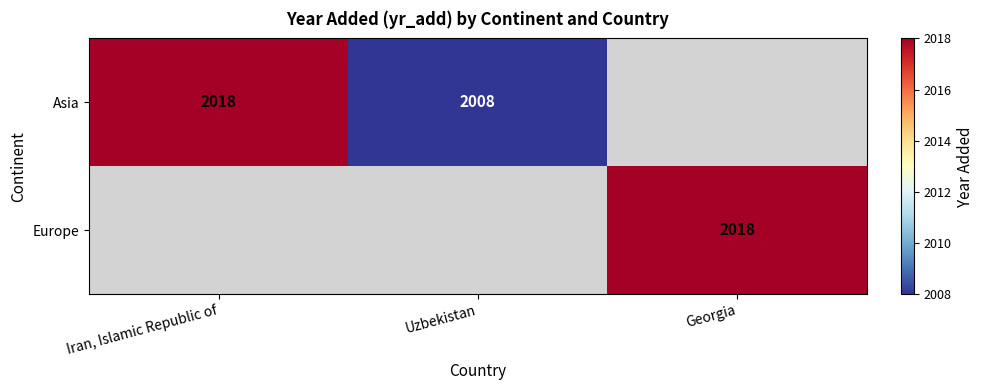

The Asia series shows 1359 at Uzbekistan. True or false?

False